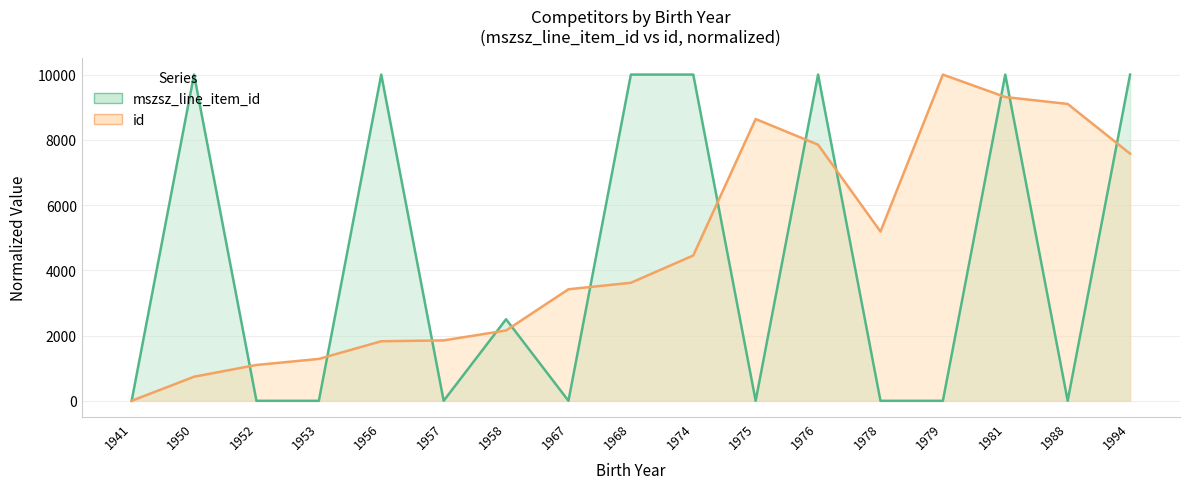

At 1967, list the series in order from smallest to largest.

mszsz_line_item_id, id